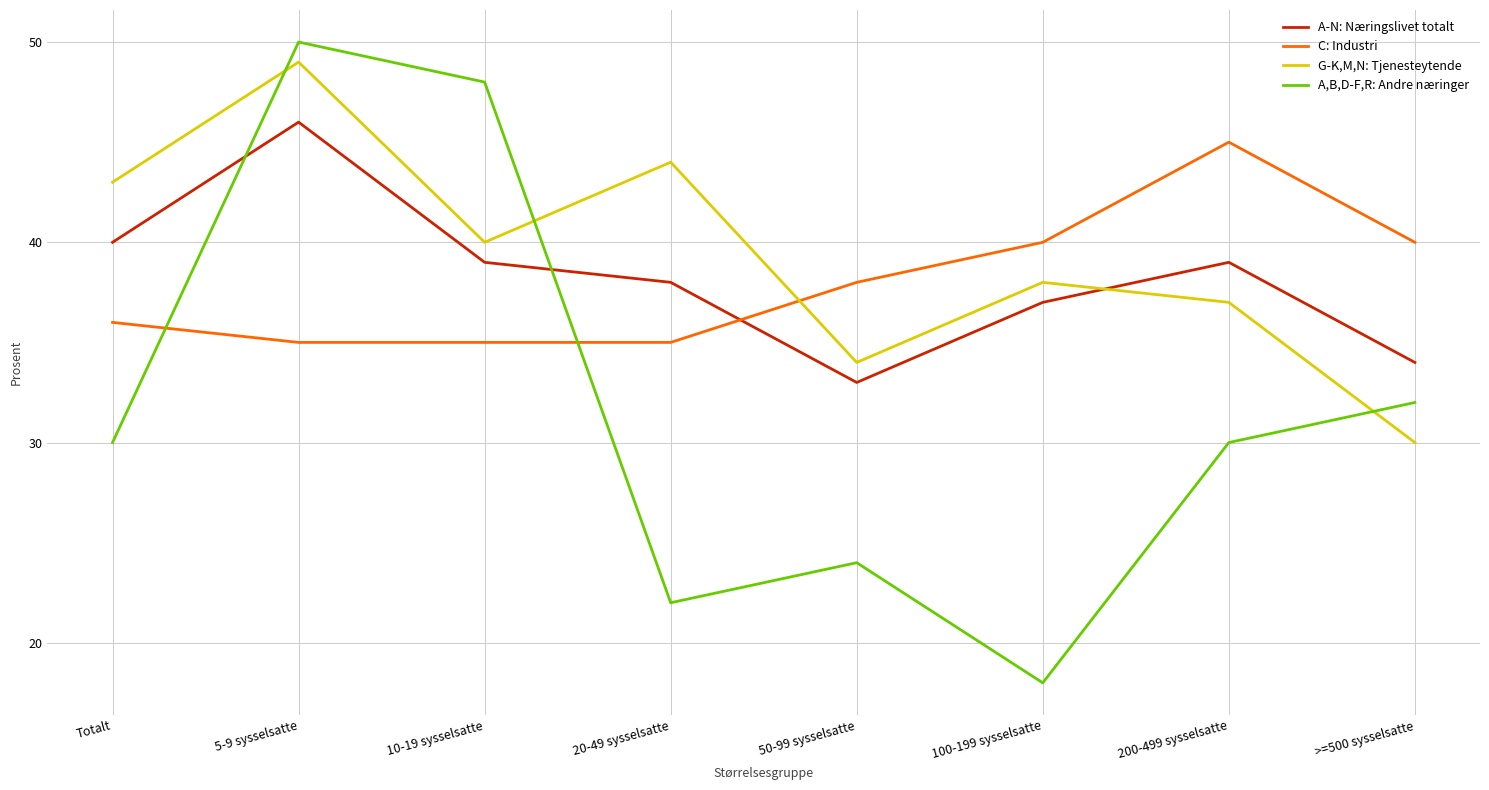

Rank the series by their maximum value, from highest to lowest.

A,B,D-F,R: Andre næringer, G-K,M,N: Tjenesteytende, A-N: Næringslivet totalt, C: Industri